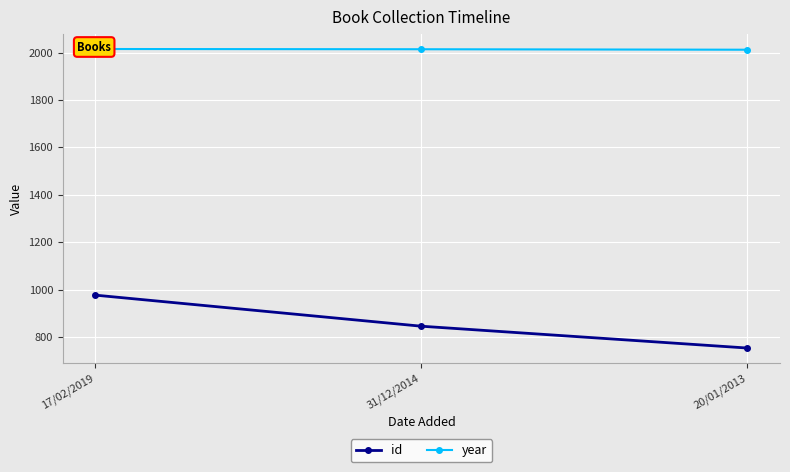

Between 17/02/2019 and 20/01/2013, which is larger?

17/02/2019